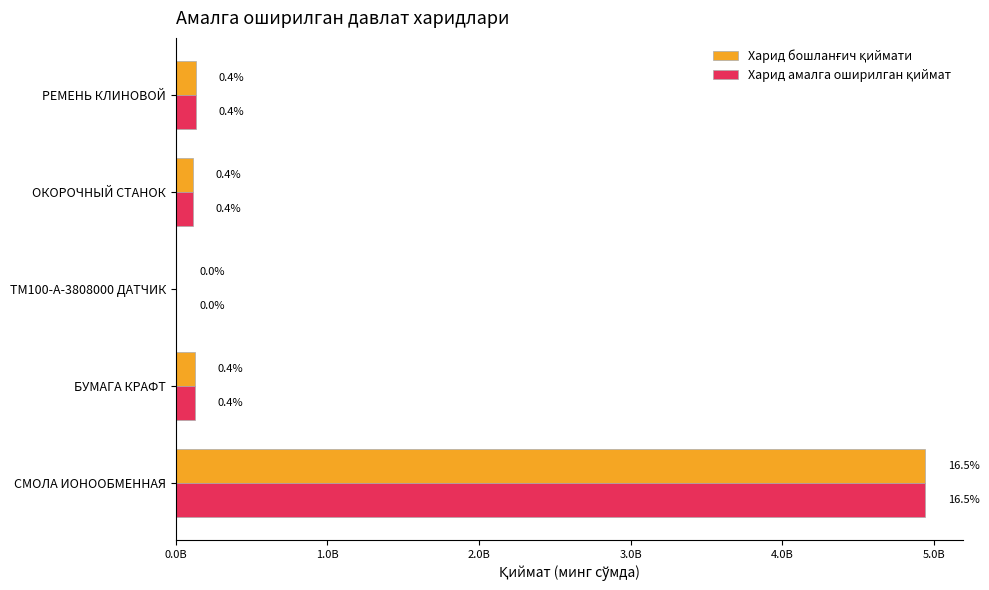

What is the difference between the maximum and second lowest values in the Харид амалга оширилган қиймат series?

4835360379.4